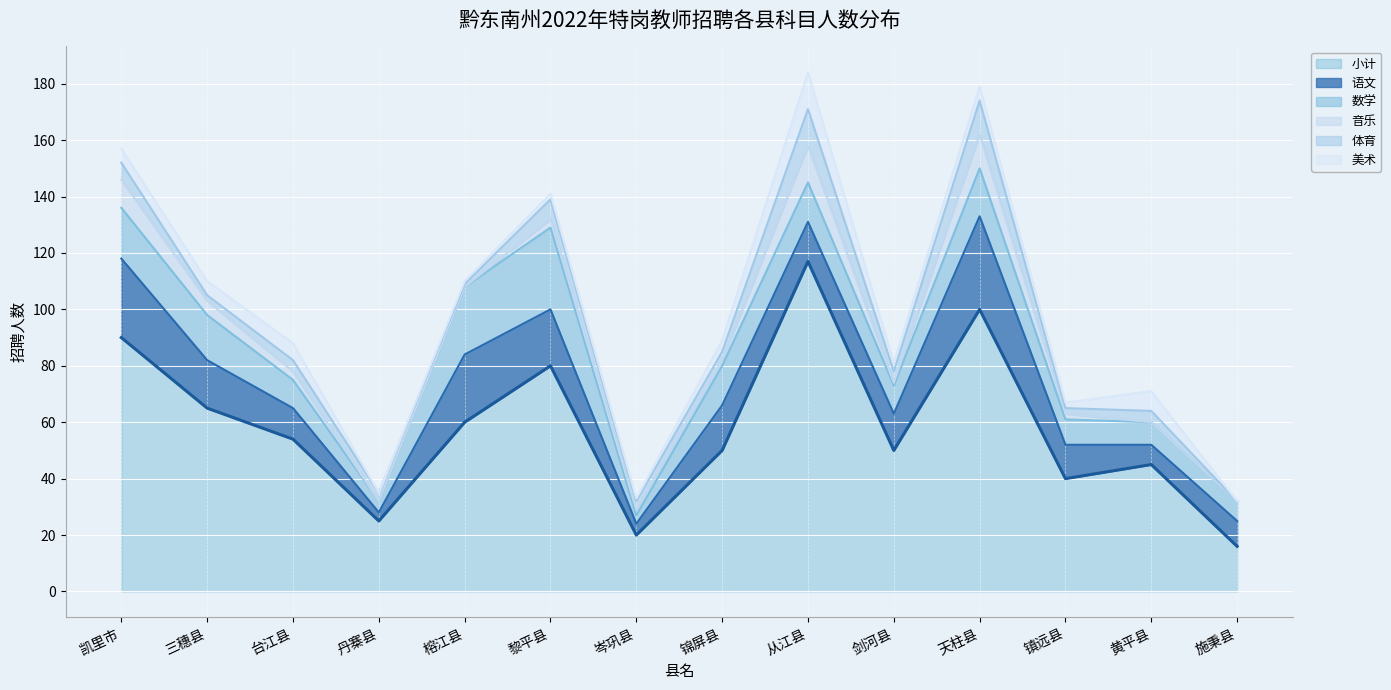

What is the average value of the 美术 series?

4